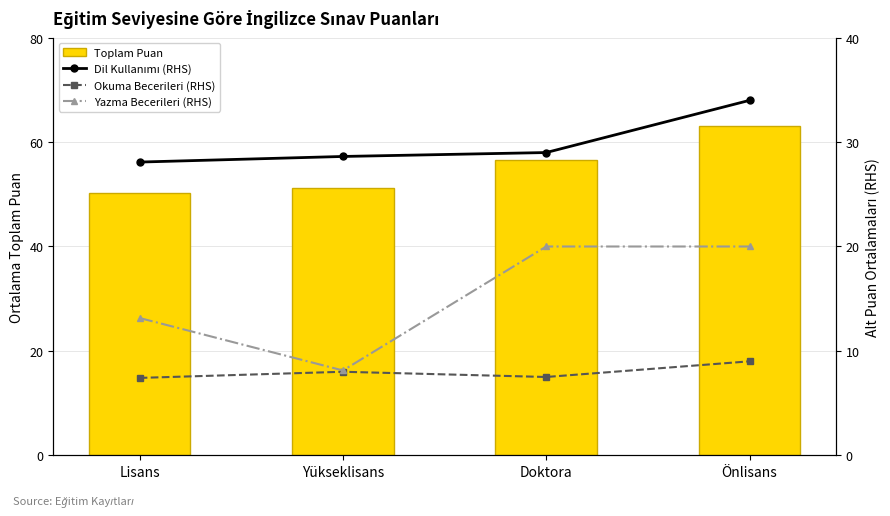

Rank the series by their average value, from lowest to highest.

Okuma Becerileri (RHS), Yazma Becerileri (RHS), Dil Kullanımı (RHS), Toplam Puan